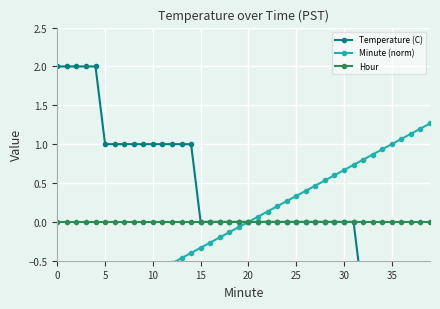

Rank the series at 37 from highest to lowest value.

Minute (norm), Hour, Temperature (C)